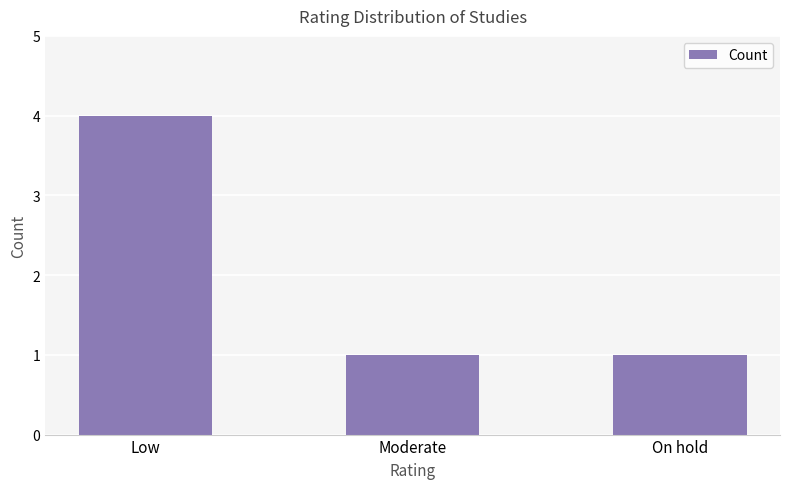

What is the smallest value displayed?

1